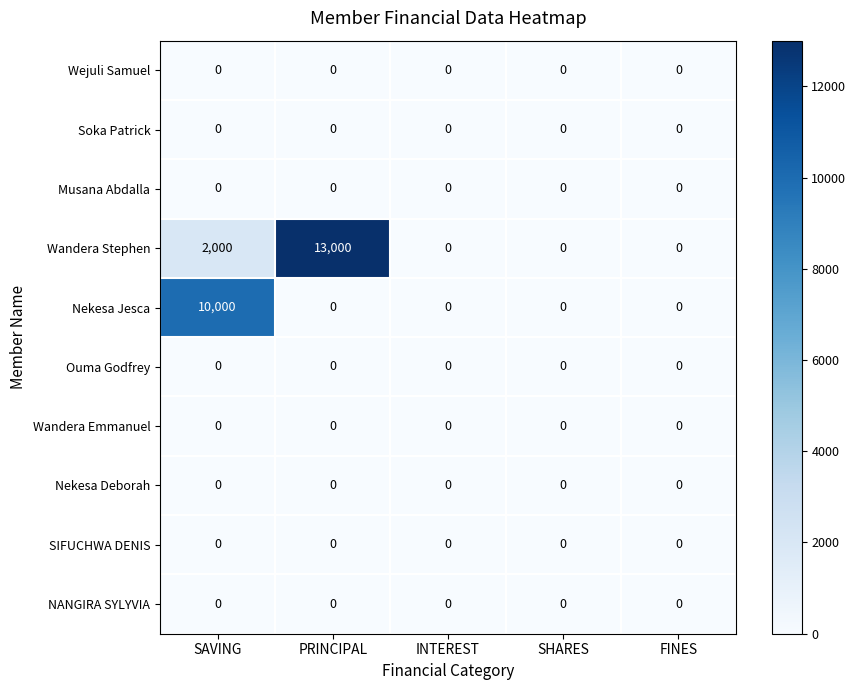

At which category is the sum across all series the highest?

PRINCIPAL